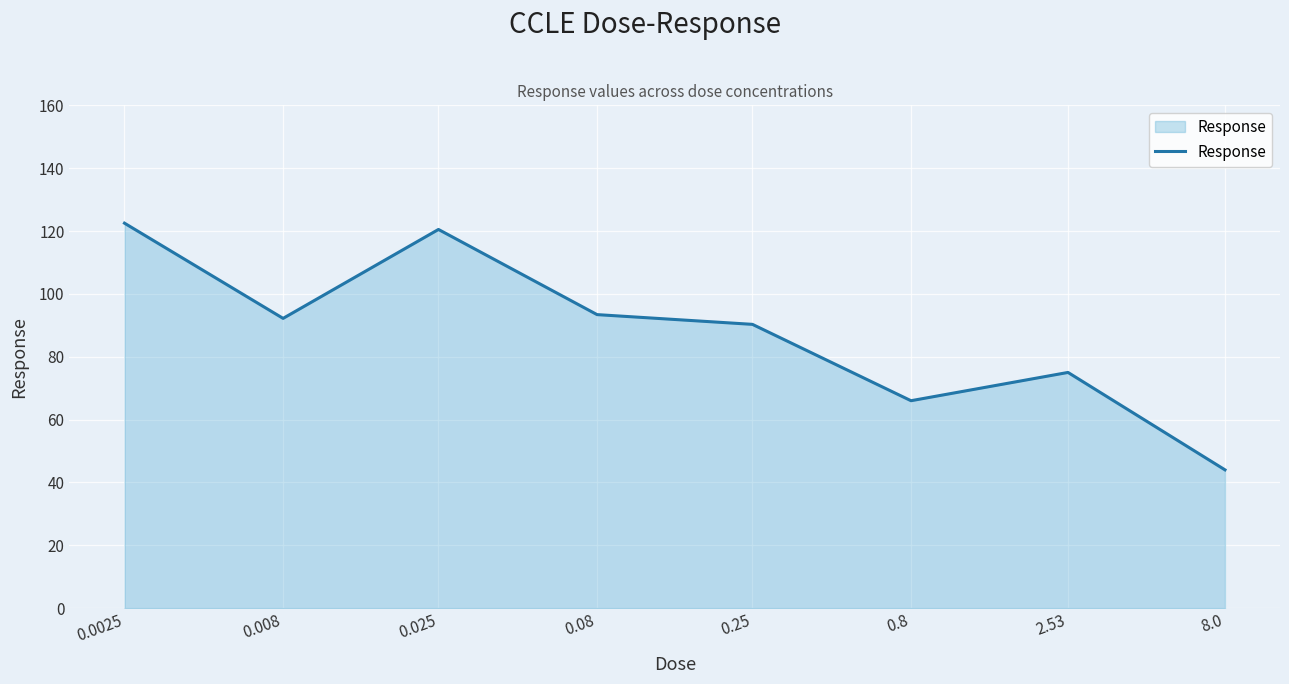

What is the smallest value displayed?

44.0